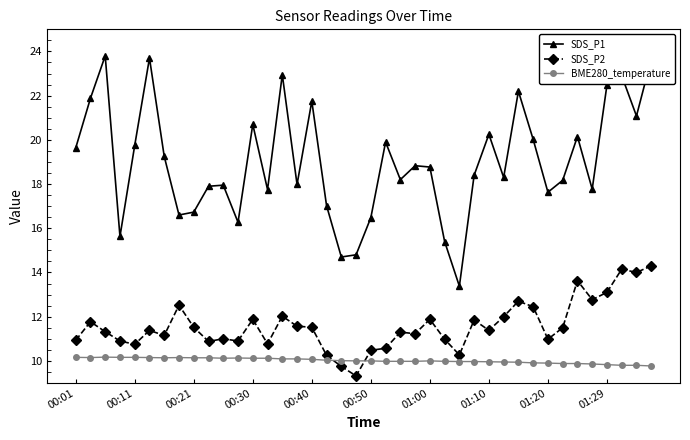

Which series has the largest total across all categories?

SDS_P1